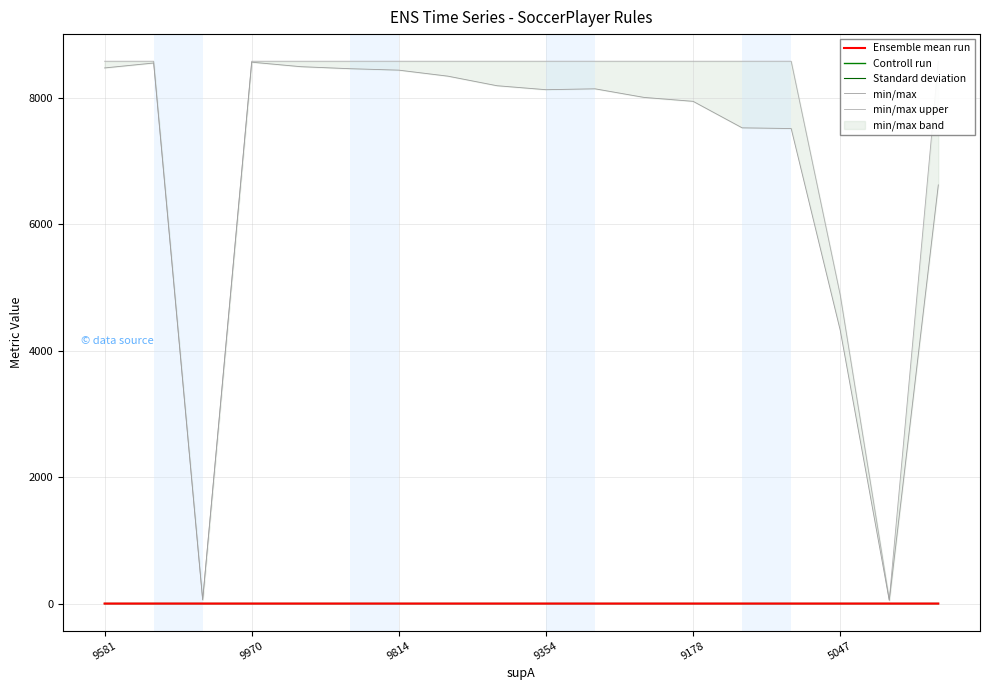

List the series in order of their peak value, highest first.

min/max upper, min/max, Standard deviation, Controll run, Ensemble mean run